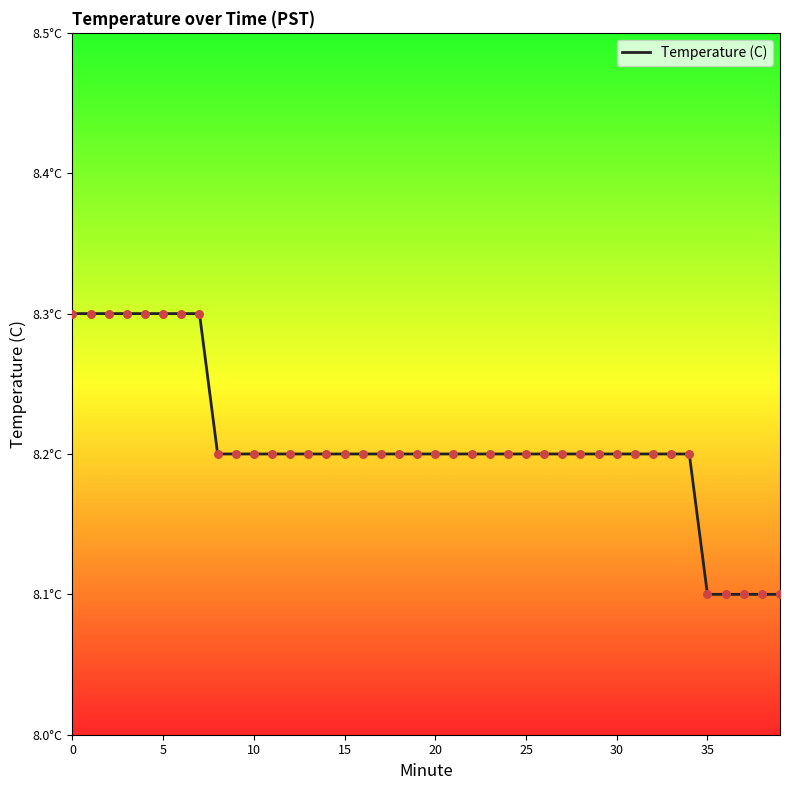

Does the chart have visible grid lines?

No